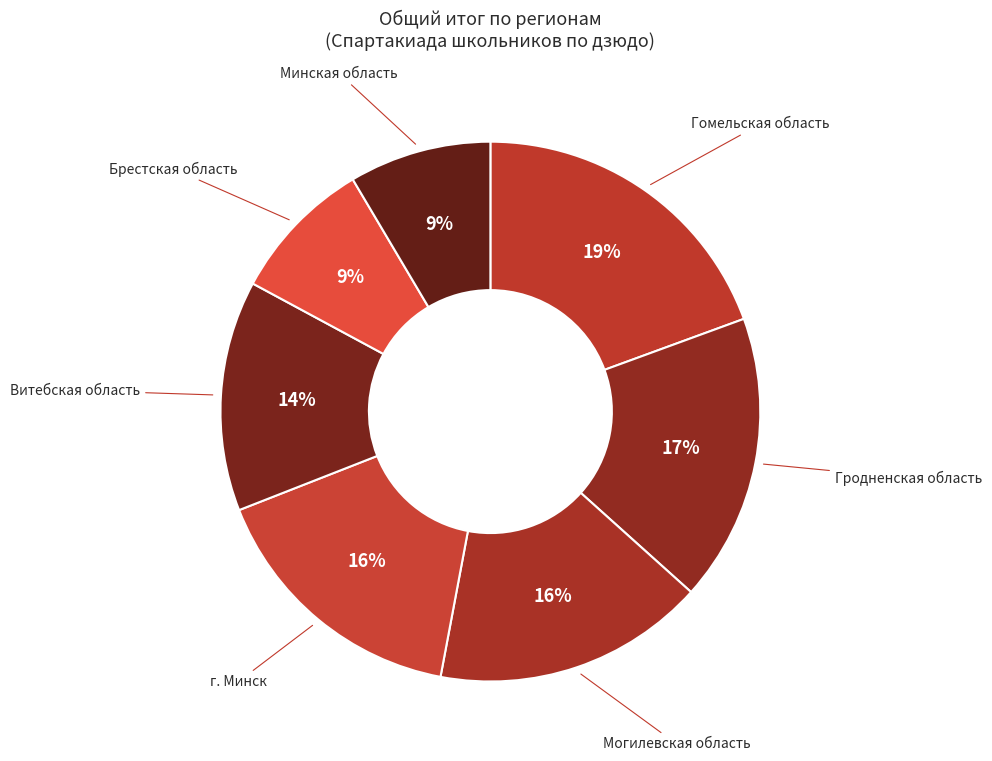

Which slice is the largest?

Гомельская область